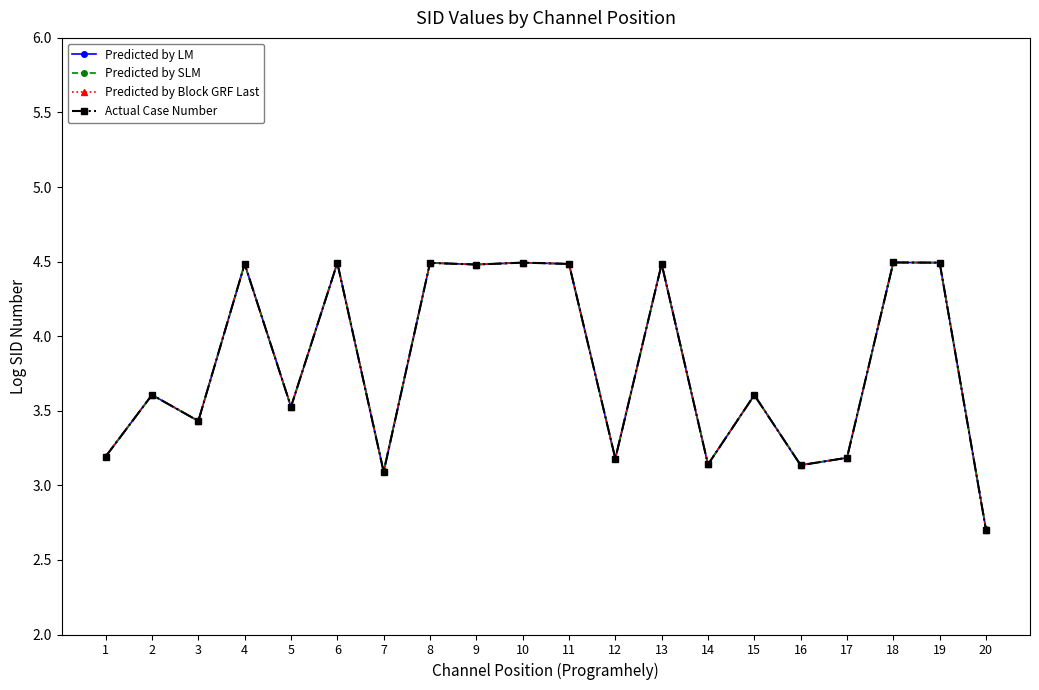

Which series has the largest total across all categories?

Predicted by Block GRF Last